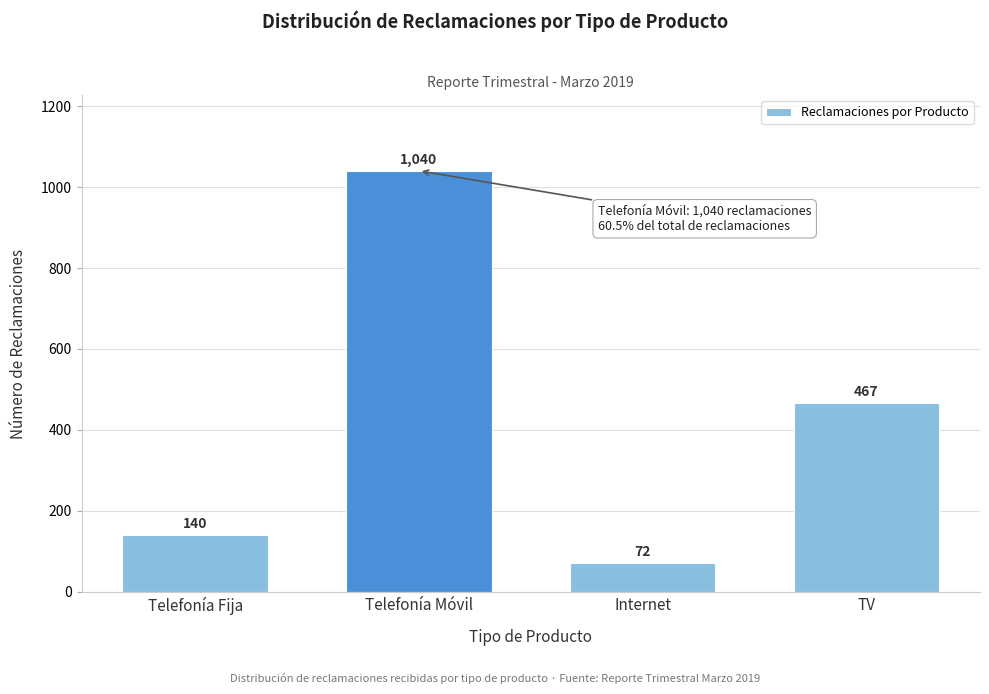

Reading left to right, extract all data points from this chart.

140	1040	72	467